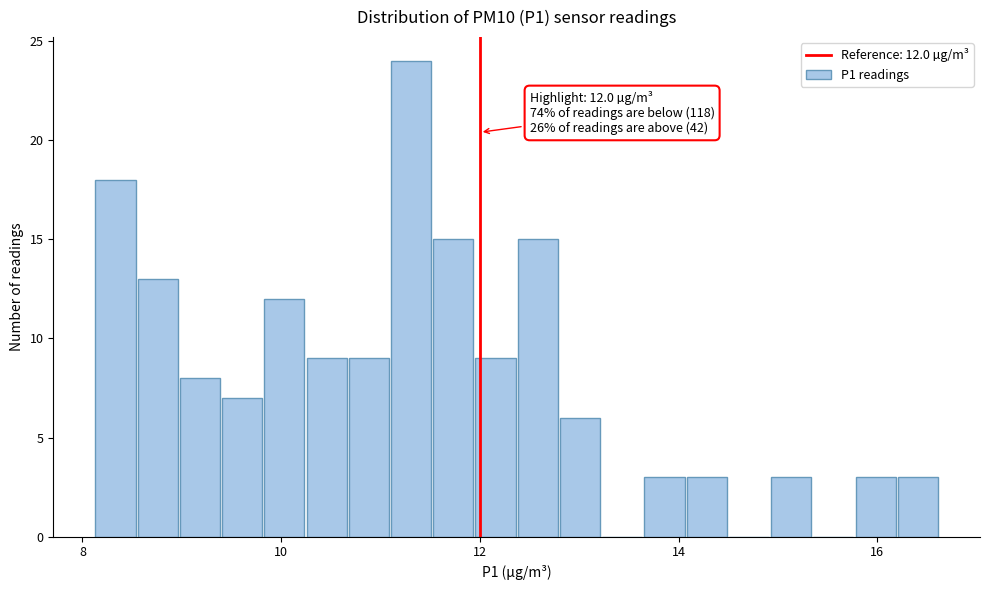

Read against the x-axis, roughly where is the centre of the tallest bar?

11.4